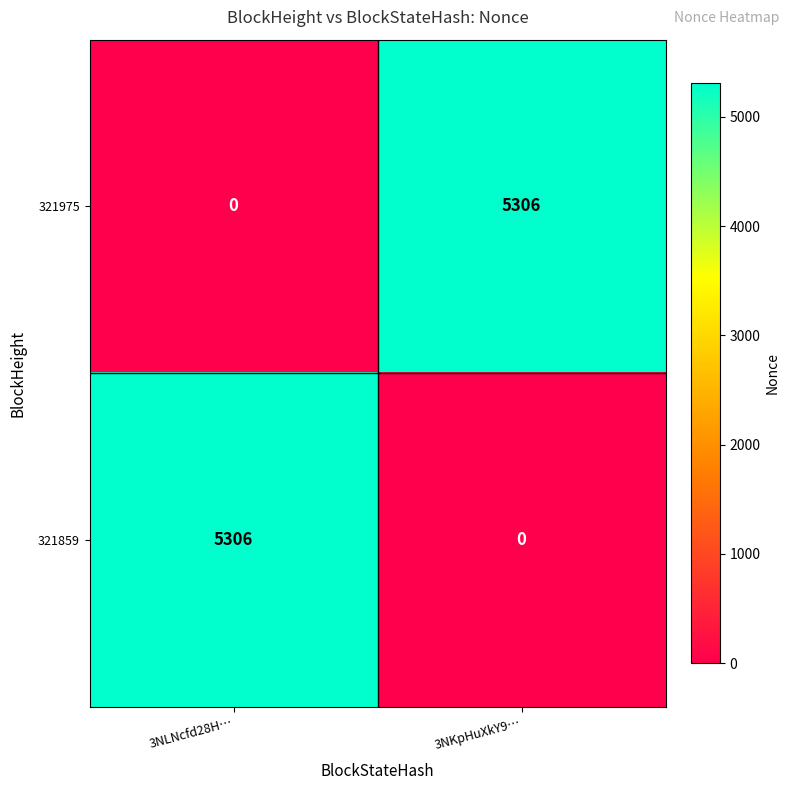

At how many categories does at least one series exceed 3410?

2